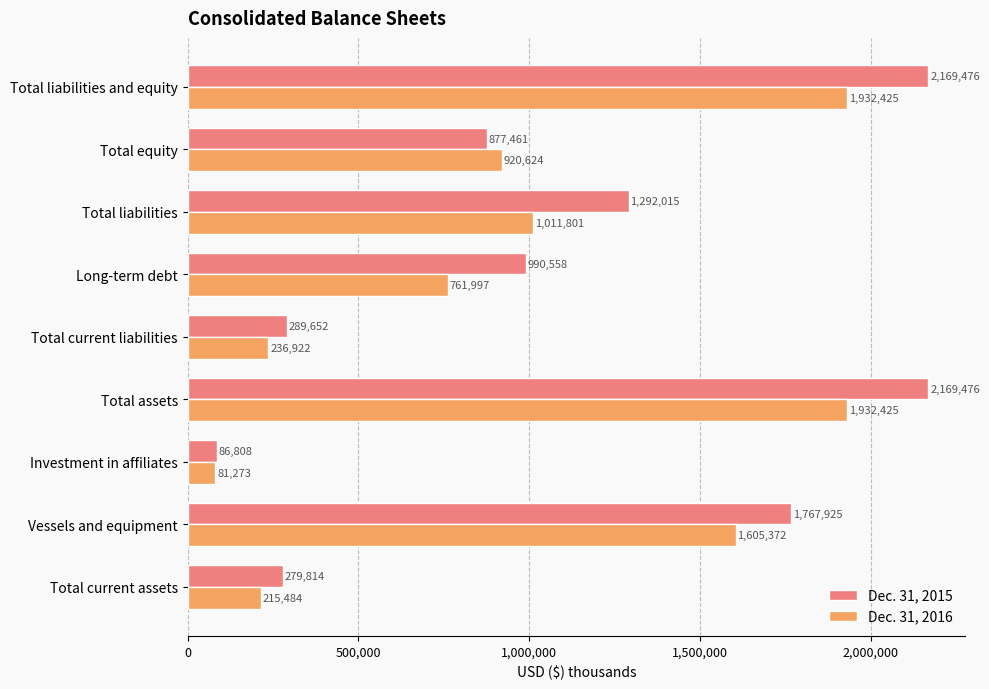

What is the difference between the highest and lowest values at Total current liabilities?

52730